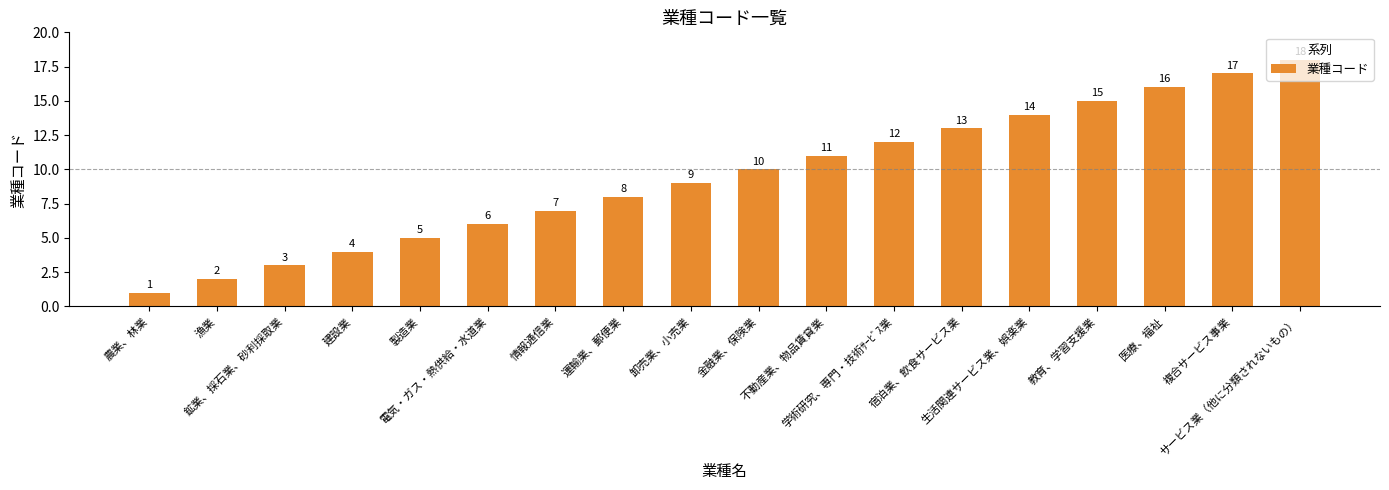

Which has a higher value, 情報通信業 or 漁業?

情報通信業